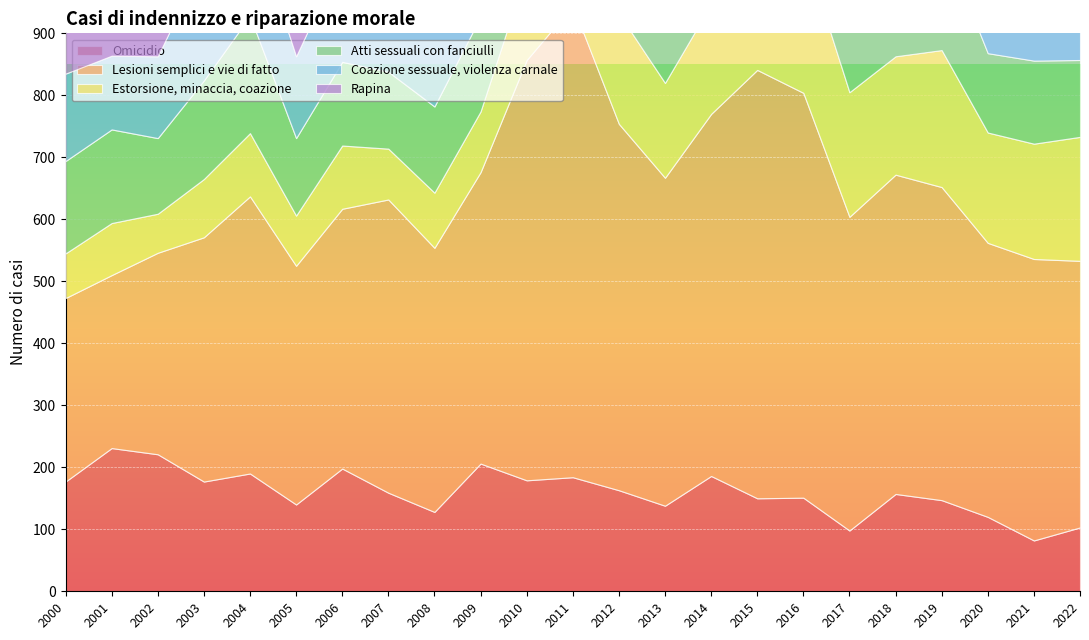

Which category has the lowest value in the Omicidio series?

2021